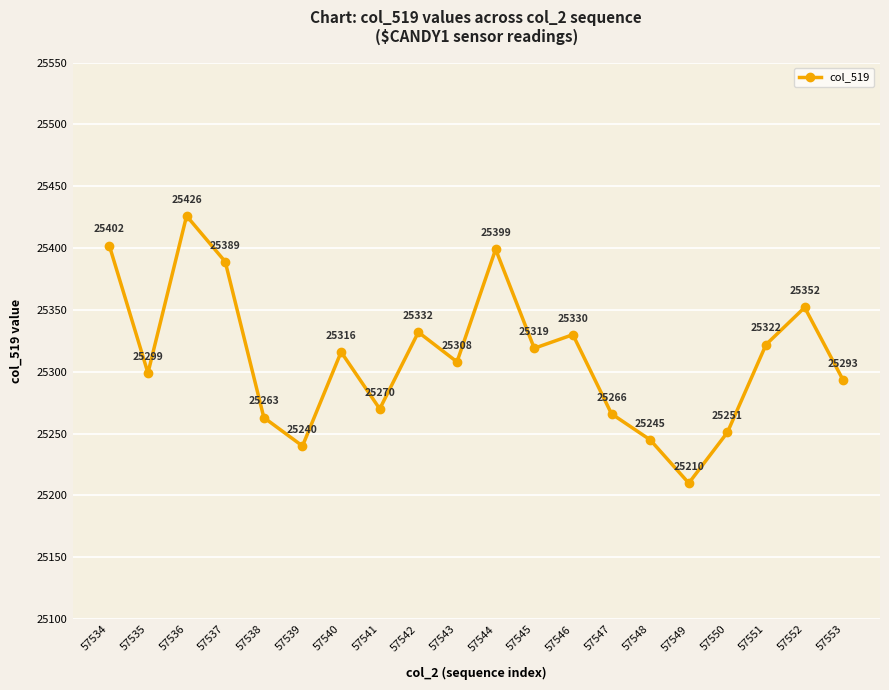

What is the maximum value shown in the chart?

25426